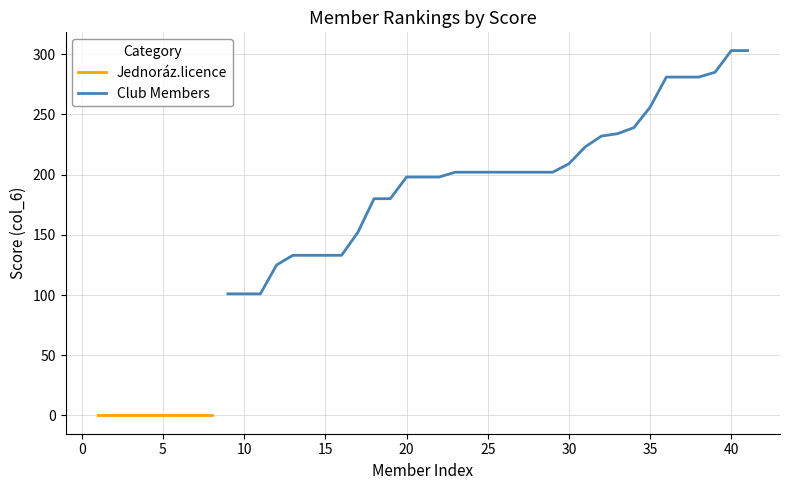

True or false: Club Members has a value of 38 at 15.

False